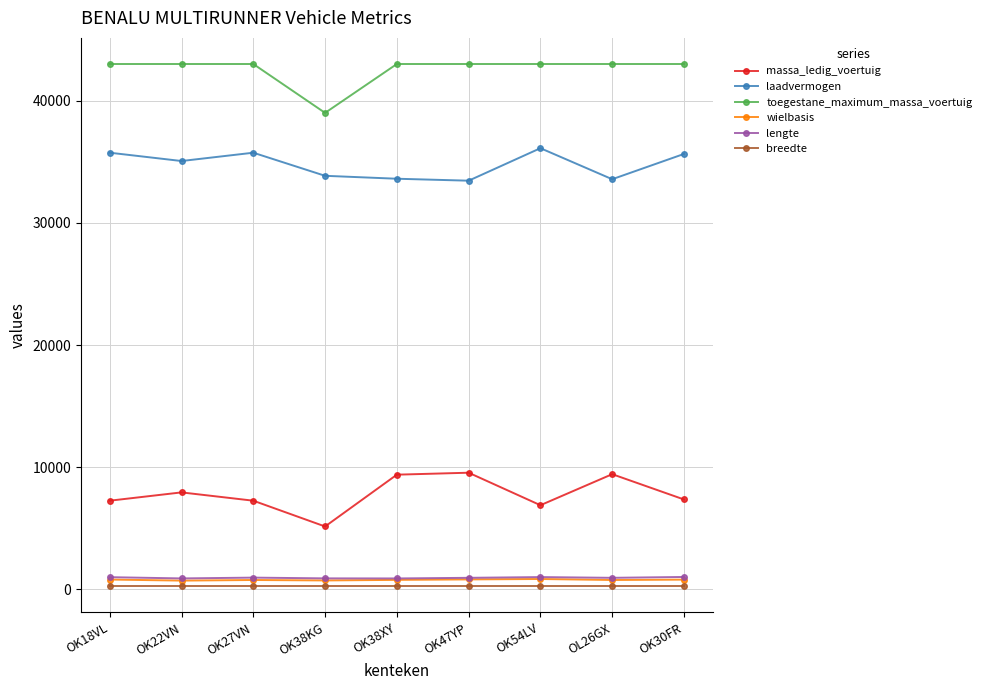

What is the greatest value displayed?

43000